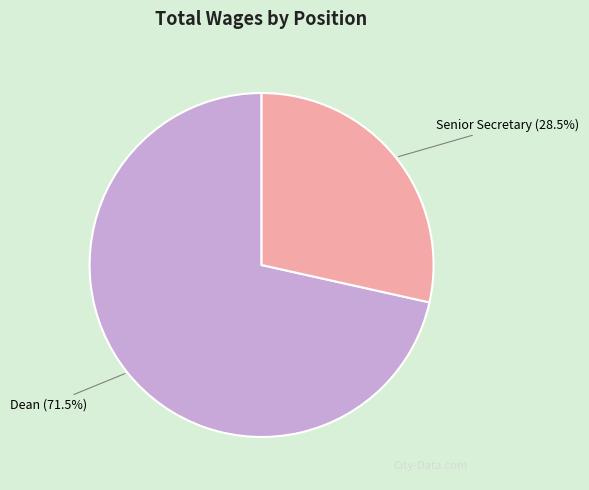

Count the number of slices in the pie.

2